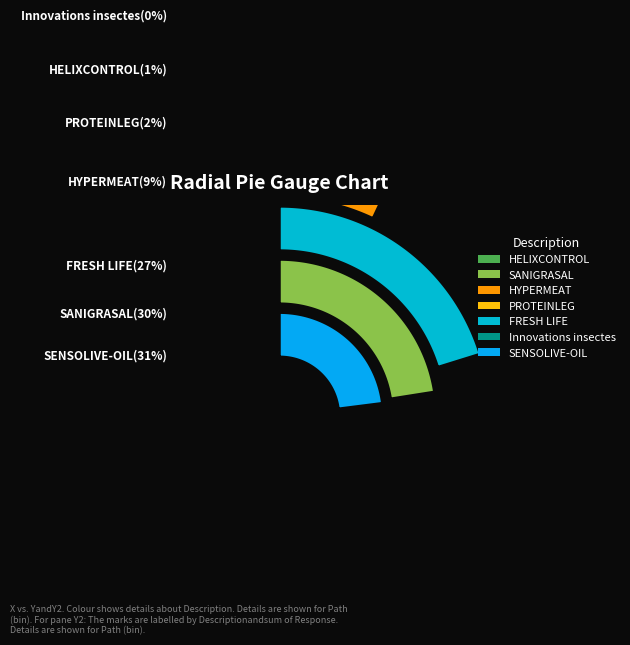

Does SENSOLIVE-OIL represent more than half of the total?

No